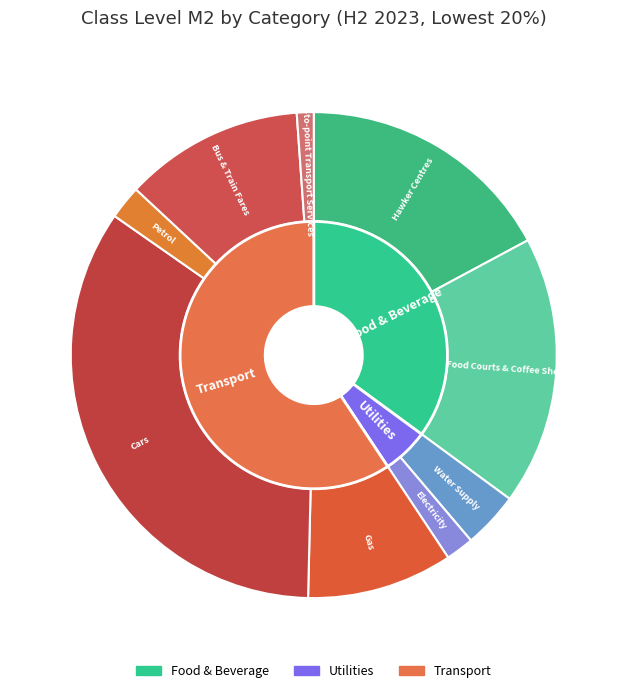

How many segments does this pie chart have?

9